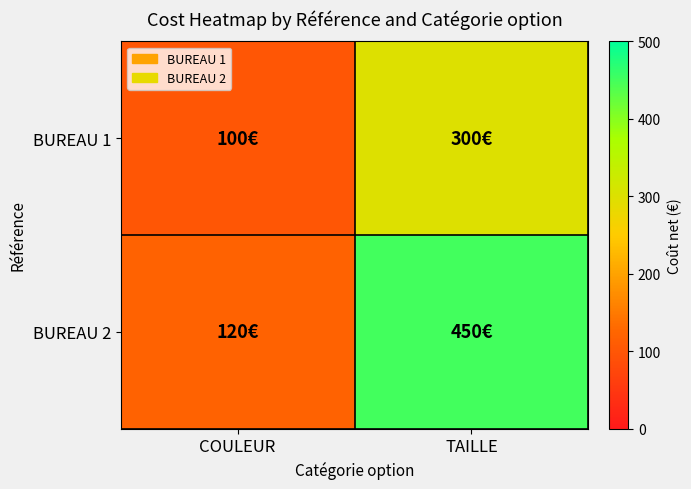

How many distinct data groups are displayed?

2